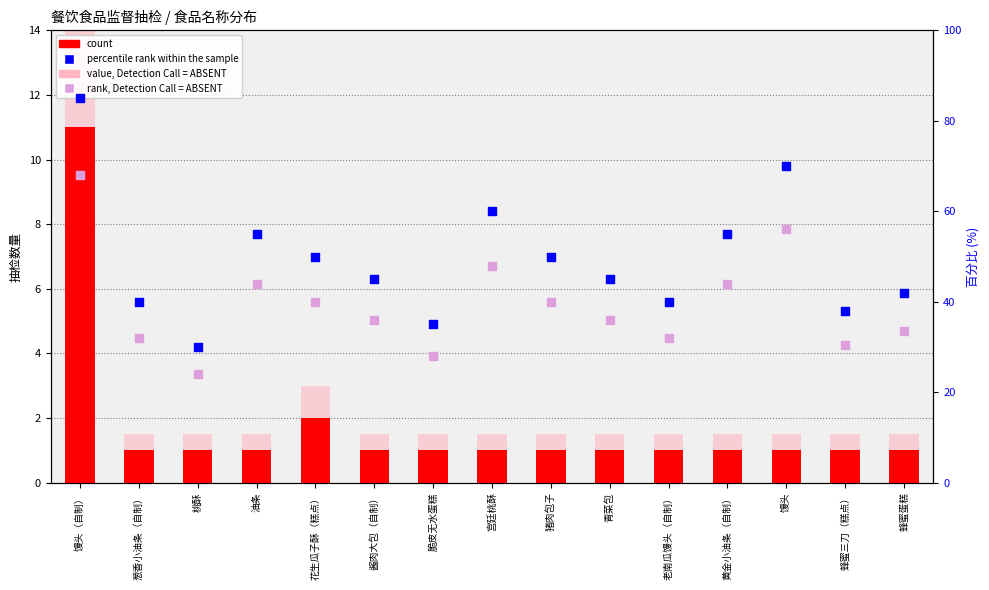

Which series has the largest total across all categories?

percentile rank within the sample